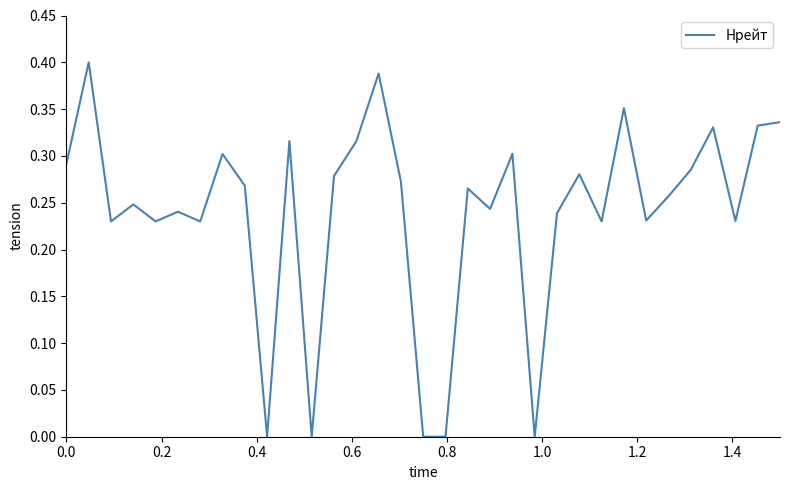

Is this an area chart (filled region under the line)?

No